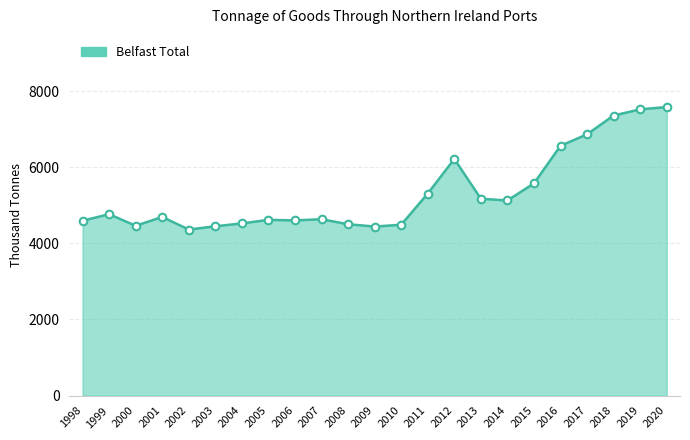

What is the change in value from 1999 to 2015?

+809.1